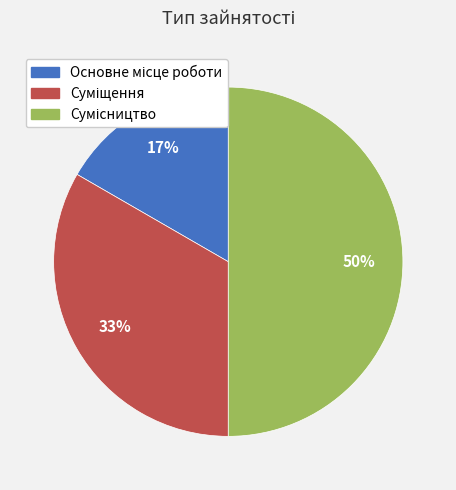

To the nearest percent, what is the average slice percentage?

33%